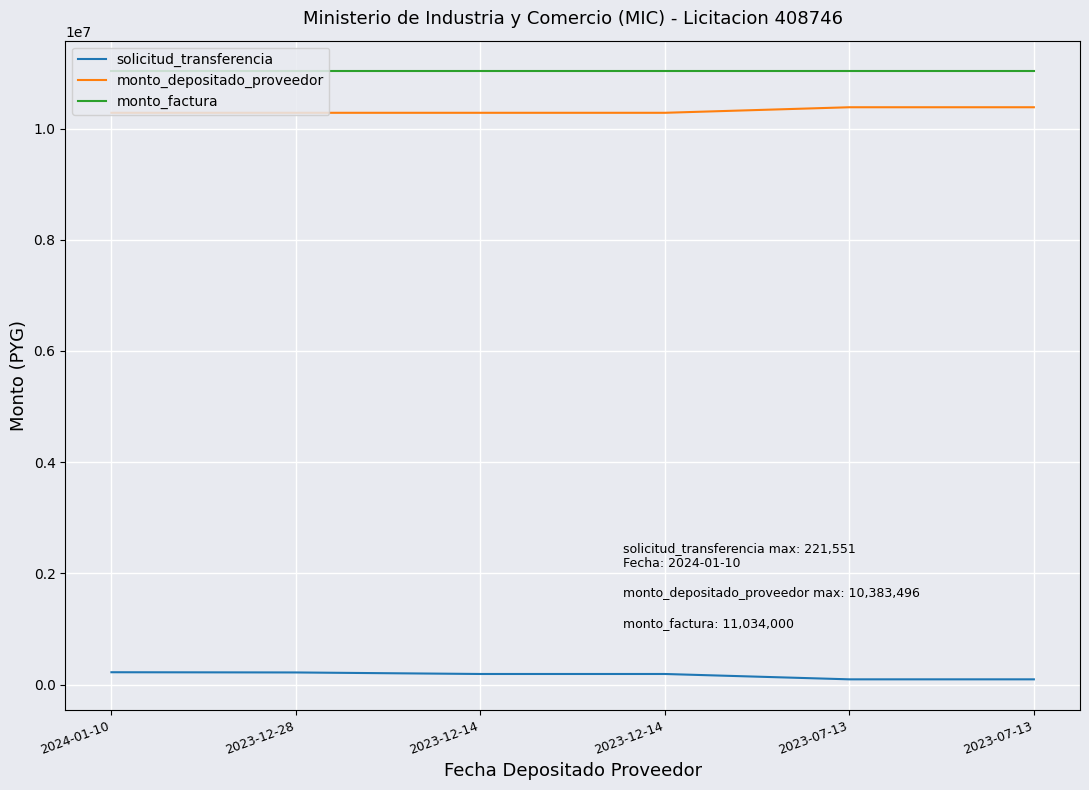

Rank the series at 2023-12-28 from lowest to highest value.

solicitud_transferencia, monto_depositado_proveedor, monto_factura